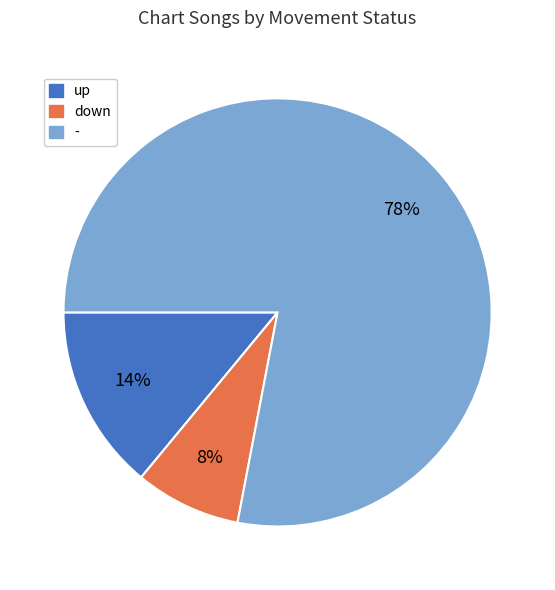

What percentage is the up slice, to the nearest percent?

14%